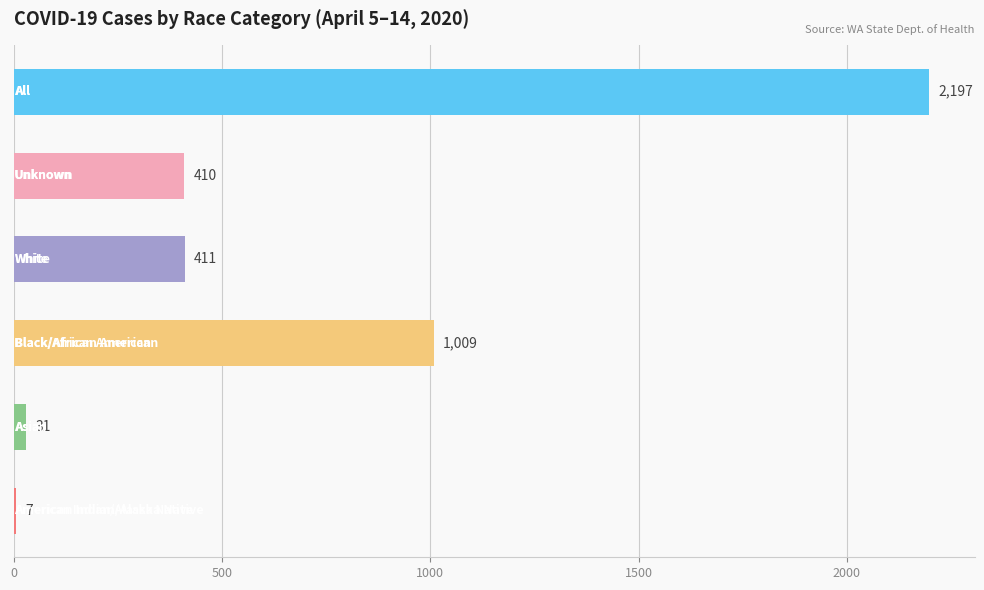

Reading top to bottom, list all the values displayed in this chart.

2197	410	411	1009	31	7